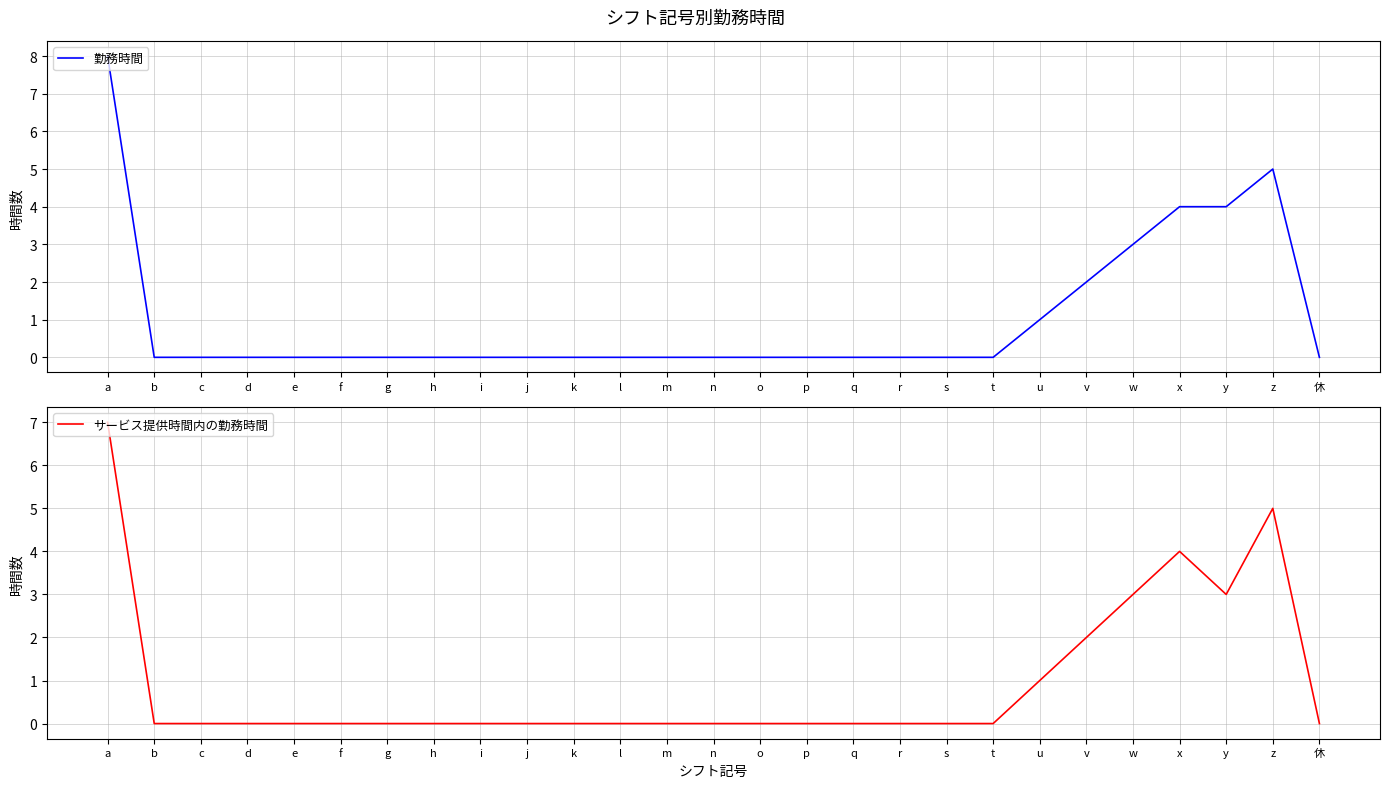

What is the difference between the maximum and minimum values in the サービス提供時間内の勤務時間 series?

7